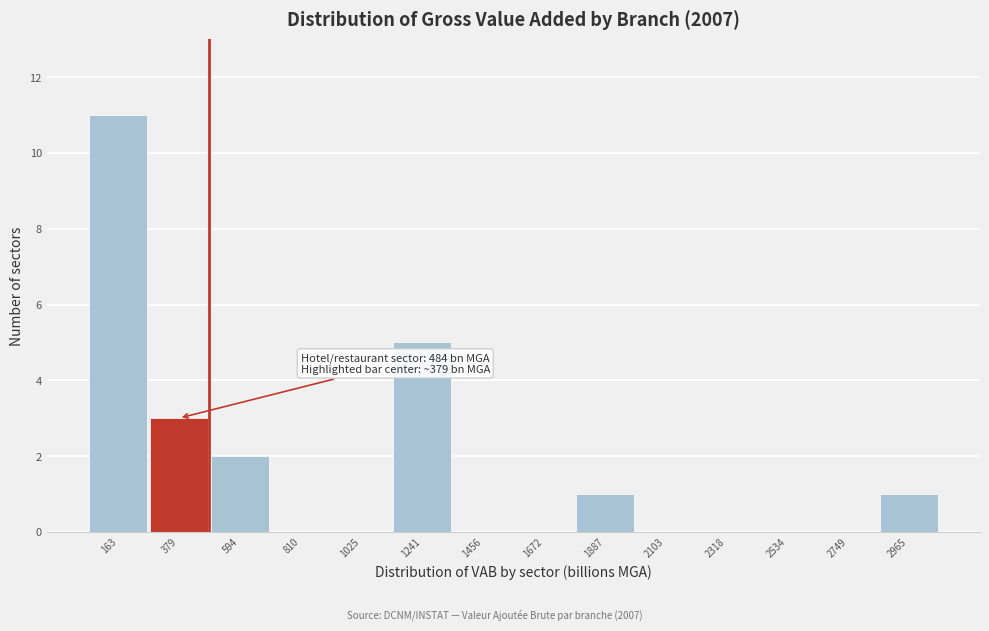

Over which range of the x-axis is the bar tallest?

50 to 250